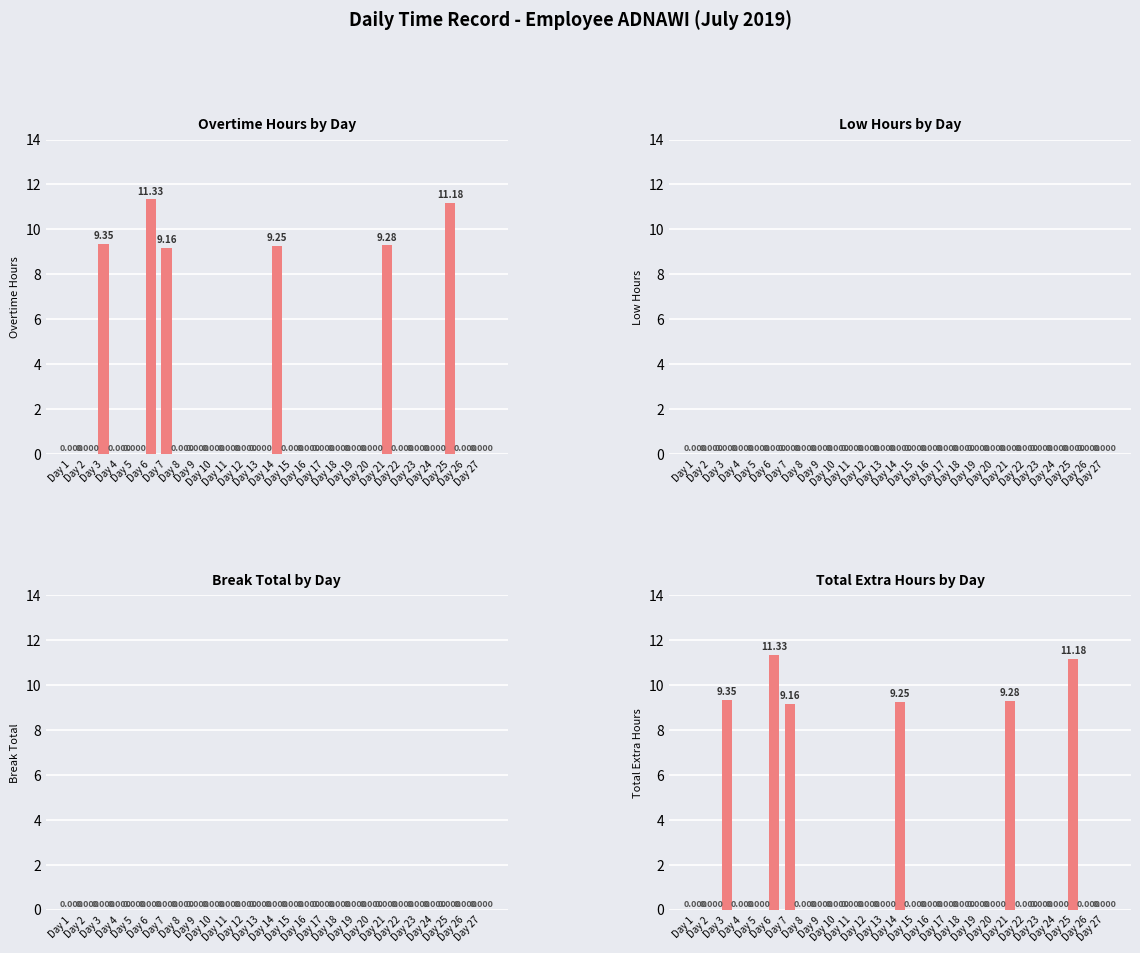

Is it true that Low Hours equals 0.0 at Day 6?

True